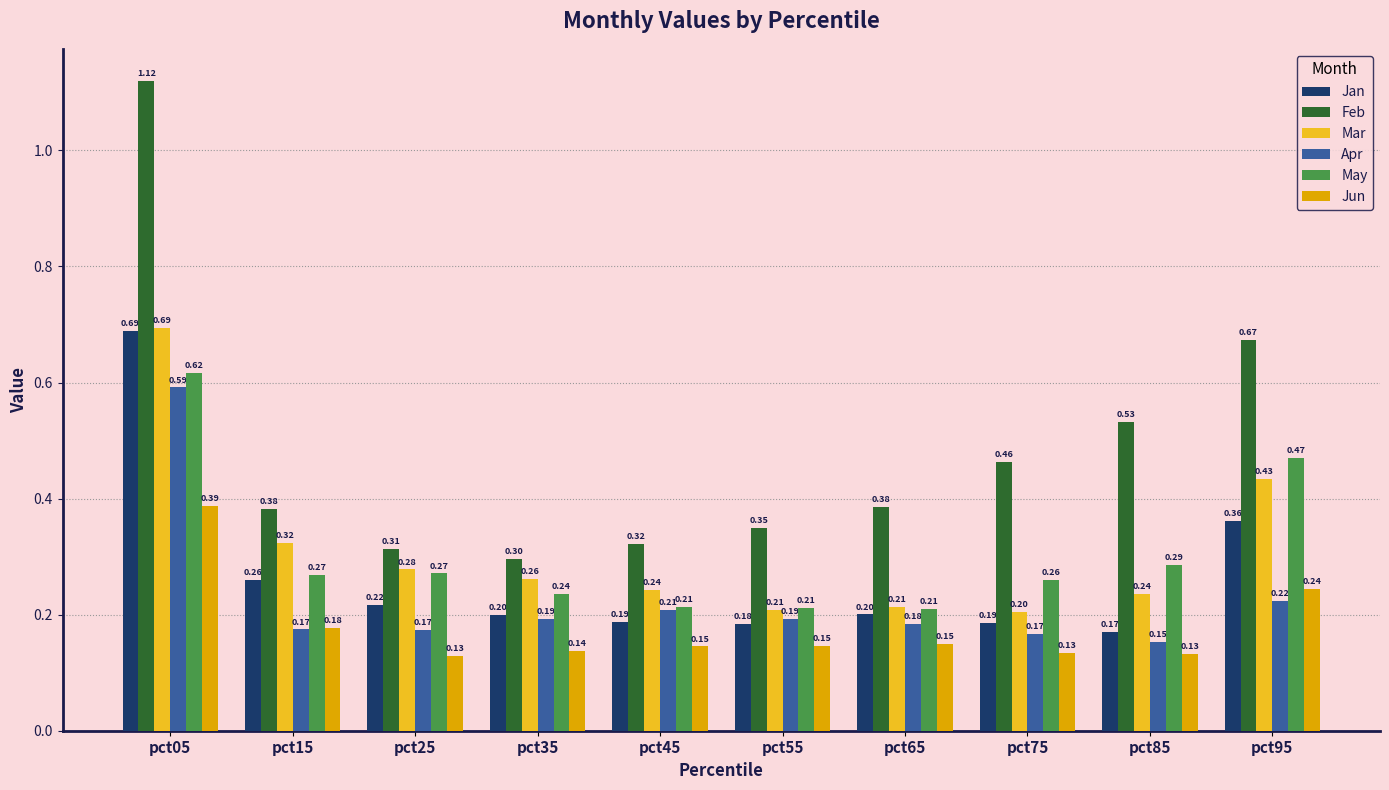

Which series has the largest range (max minus min)?

Feb